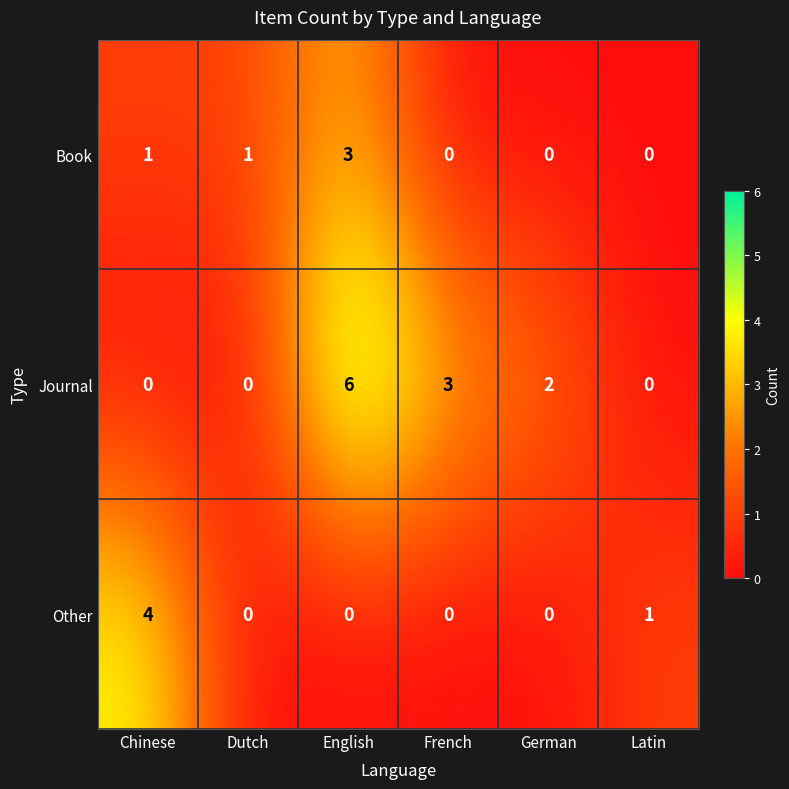

At which category is the sum across all series the highest?

English